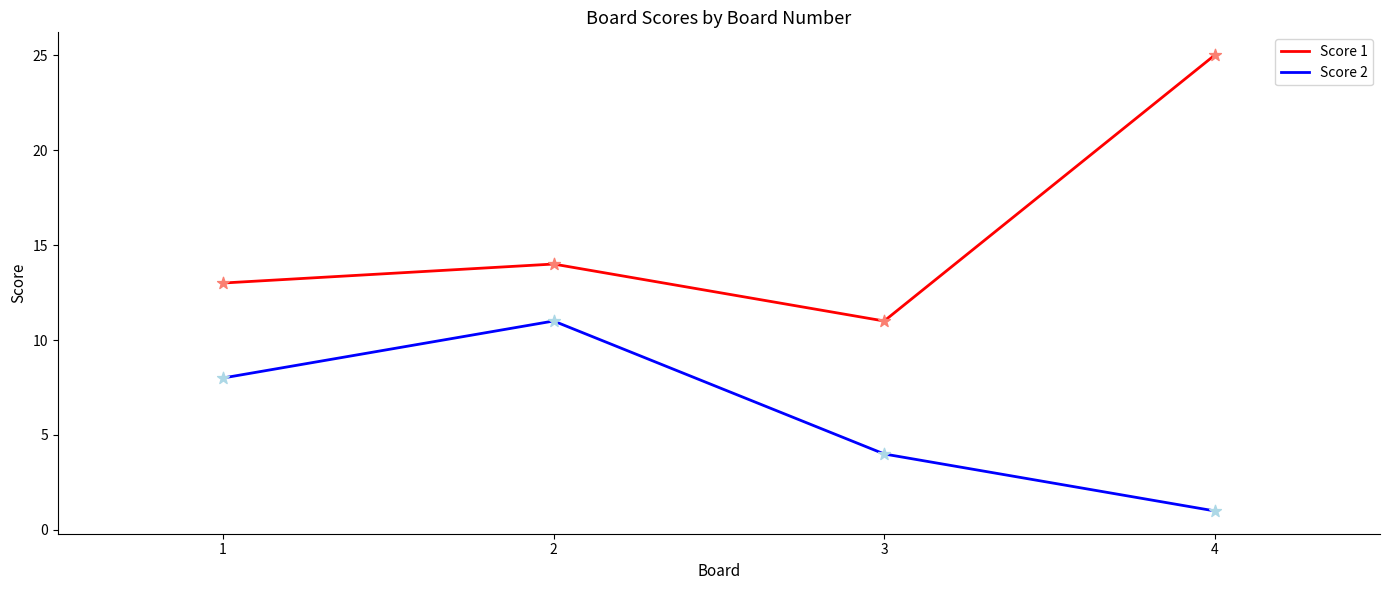

What are all the series names shown in the legend?

Score 1, Score 2